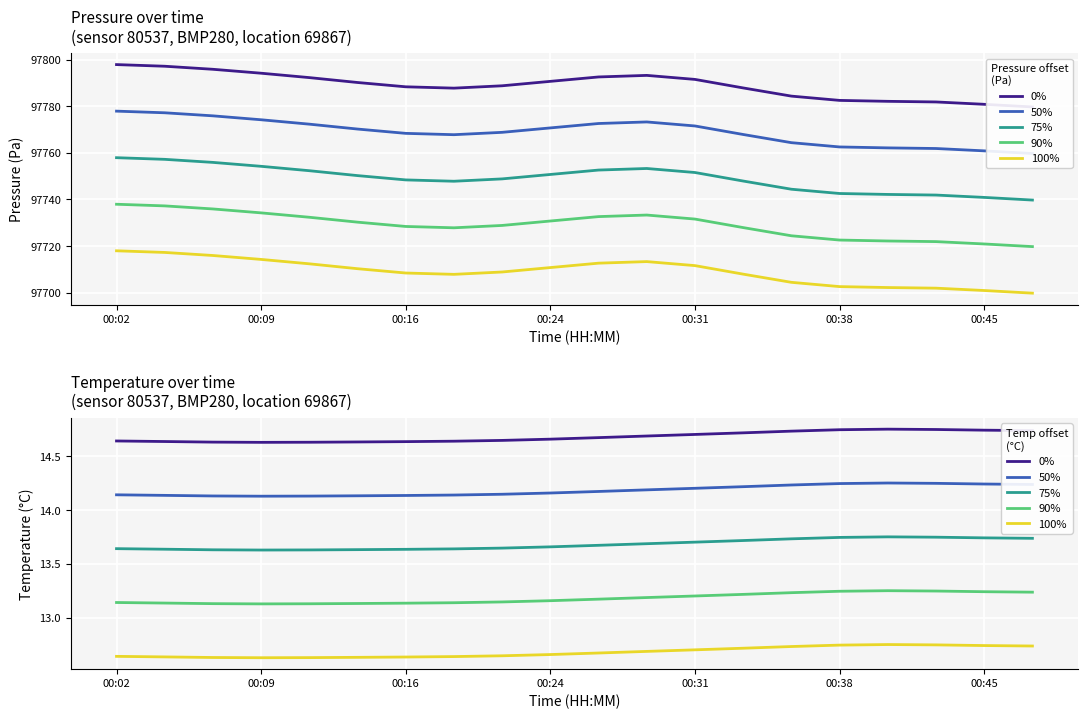

Reading right to left, extract all data points from this chart.

0%: 14.7	14.7	14.7	14.8	14.7	14.7	14.7	14.7	14.7	14.7	14.7	14.6	14.6	14.6	14.6	14.6	14.6	14.6	14.6	14.6
50%: 14.2	14.2	14.2	14.3	14.2	14.2	14.2	14.2	14.2	14.2	14.2	14.1	14.1	14.1	14.1	14.1	14.1	14.1	14.1	14.1
75%: 13.7	13.7	13.7	13.8	13.7	13.7	13.7	13.7	13.7	13.7	13.7	13.6	13.6	13.6	13.6	13.6	13.6	13.6	13.6	13.6
90%: 13.2	13.2	13.2	13.3	13.2	13.2	13.2	13.2	13.2	13.2	13.2	13.1	13.1	13.1	13.1	13.1	13.1	13.1	13.1	13.1
100%: 12.7	12.7	12.7	12.8	12.7	12.7	12.7	12.7	12.7	12.7	12.7	12.6	12.6	12.6	12.6	12.6	12.6	12.6	12.6	12.6